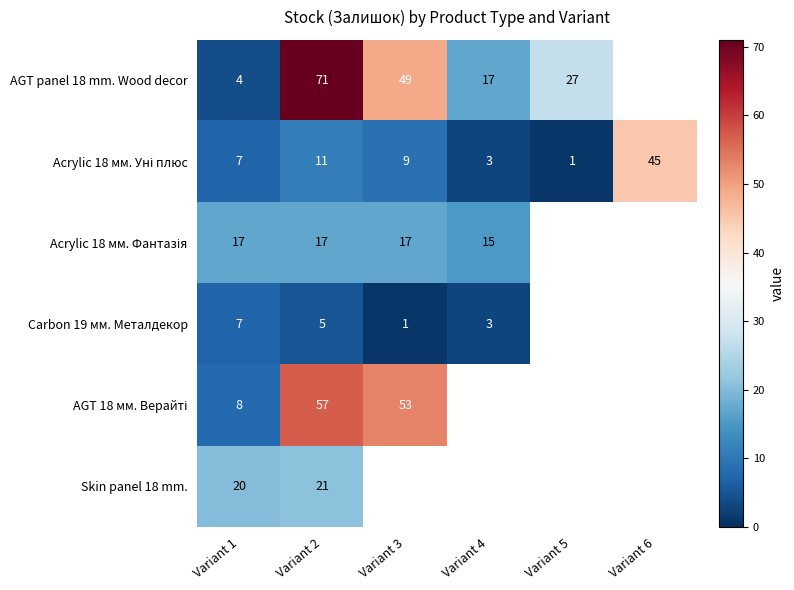

The value of Carbon 19 мм. Металдекор at Variant 2 is 5. True or false?

True